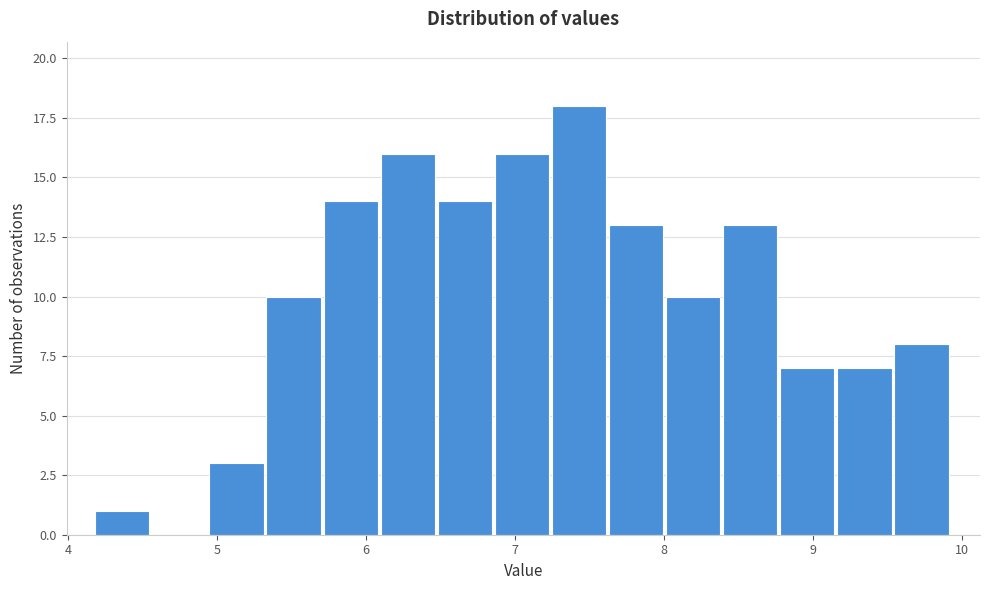

Around what value on the x-axis is the tallest bar? Give the approximate position of its centre, as read against the axis.

7.4